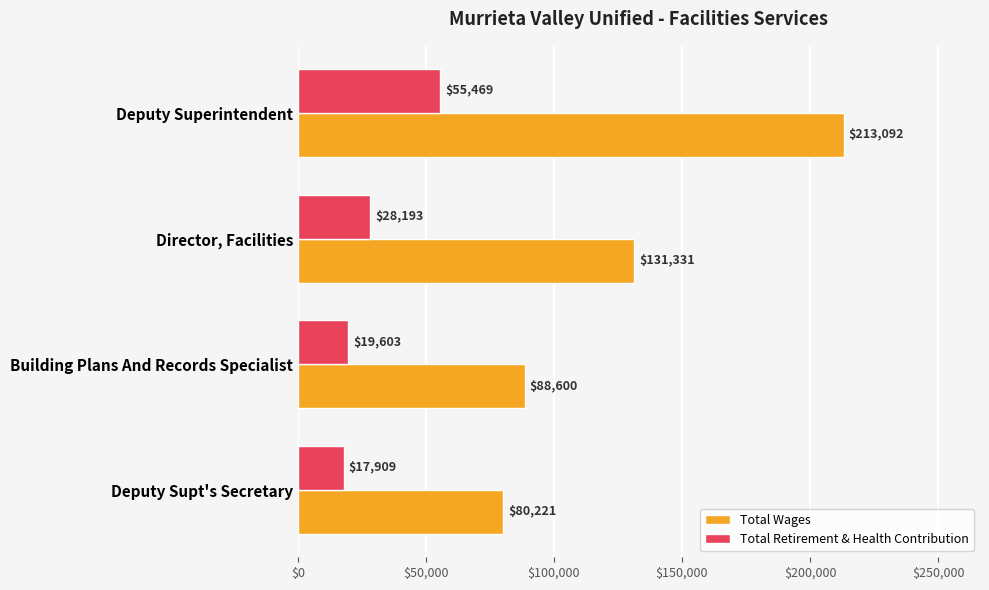

What is the maximum value shown in the chart?

213092